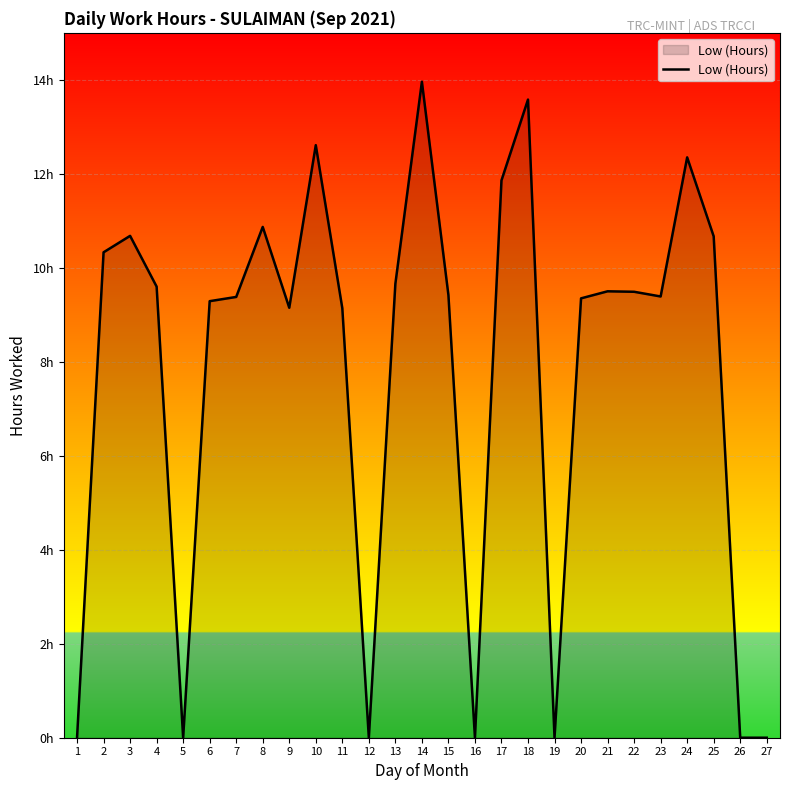

Rank the categories by value from lowest to highest.

1, 5, 12, 16, 19, 26, 27, 11, 9, 6, 20, 7, 23, 15, 22, 21, 4, 13, 2, 25, 3, 8, 17, 24, 10, 18, 14